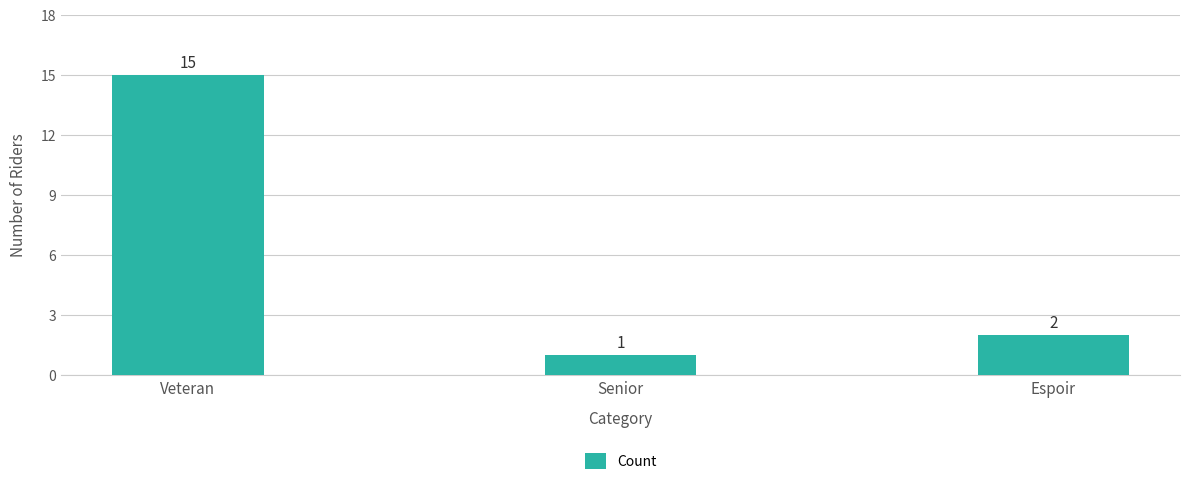

Reading left to right, list all the values displayed in this chart.

15	1	2